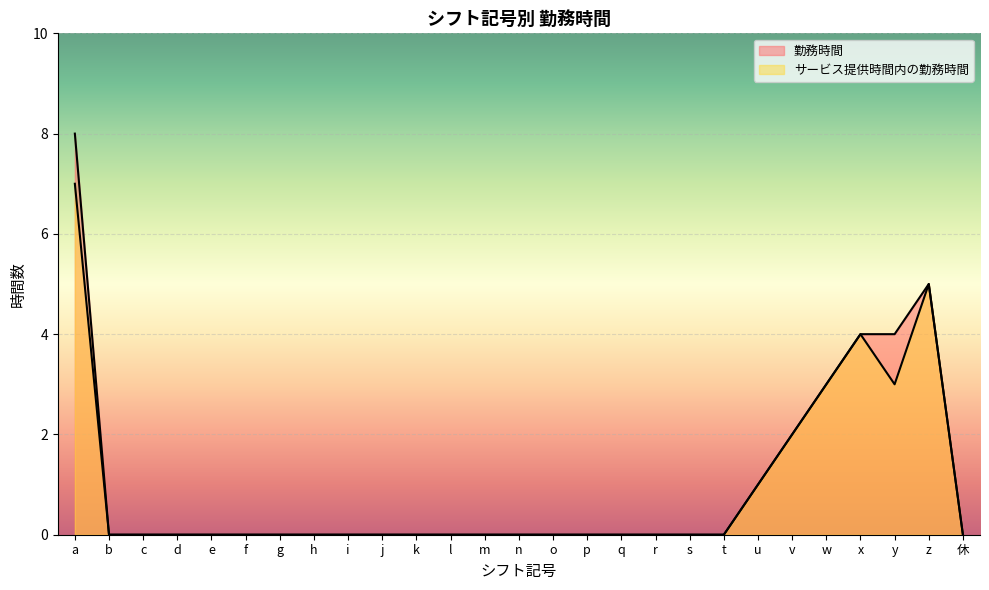

Which series has the largest total across all categories?

勤務時間